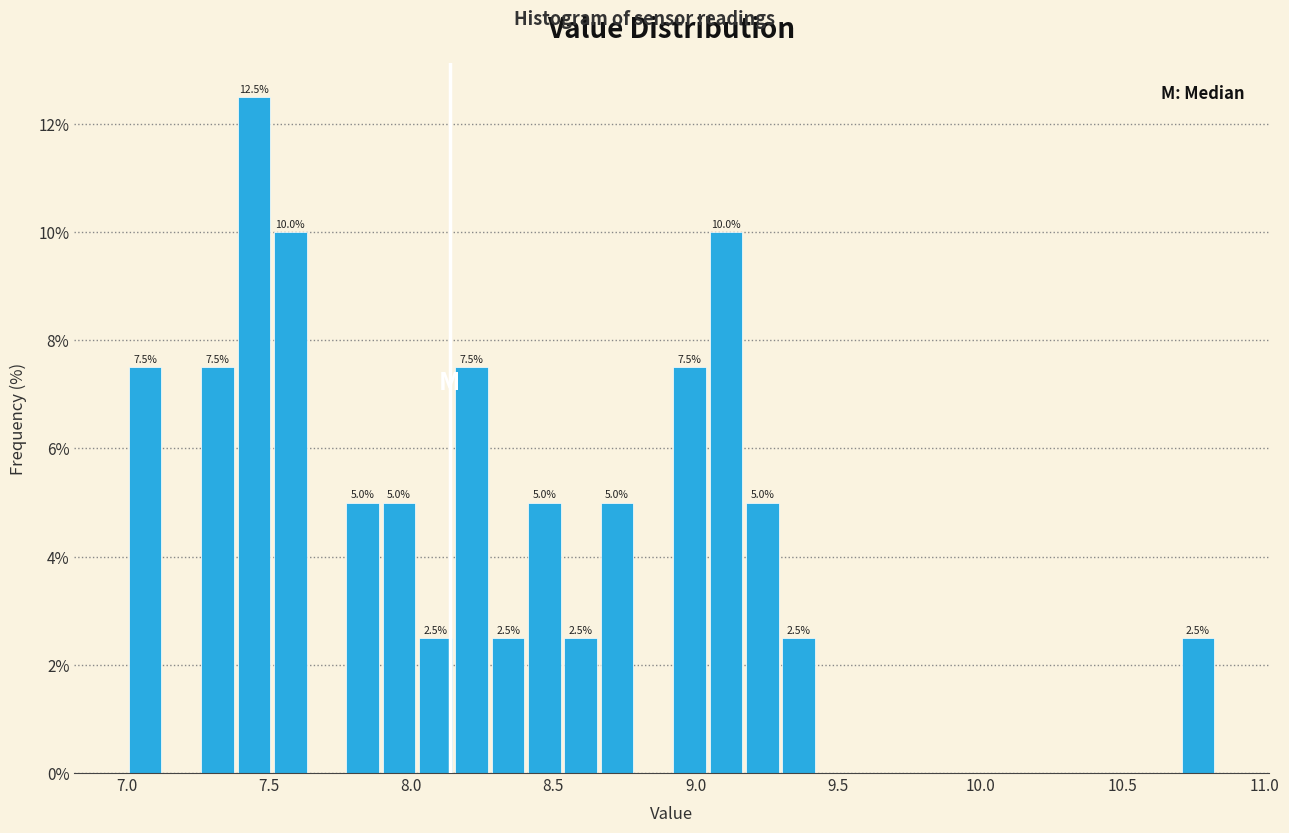

Read against the x-axis, roughly where is the centre of the tallest bar?

7.45